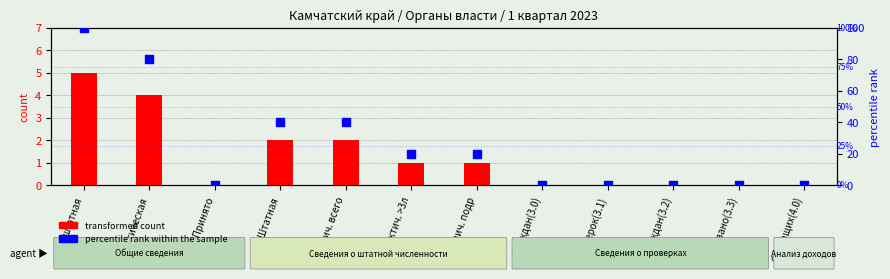

Which series has the largest total across all categories?

percentile rank within the sample